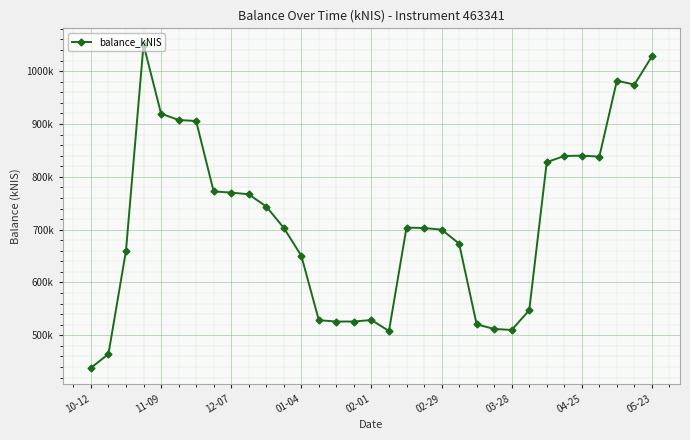

What is the minimum value shown in the chart?

438340.2